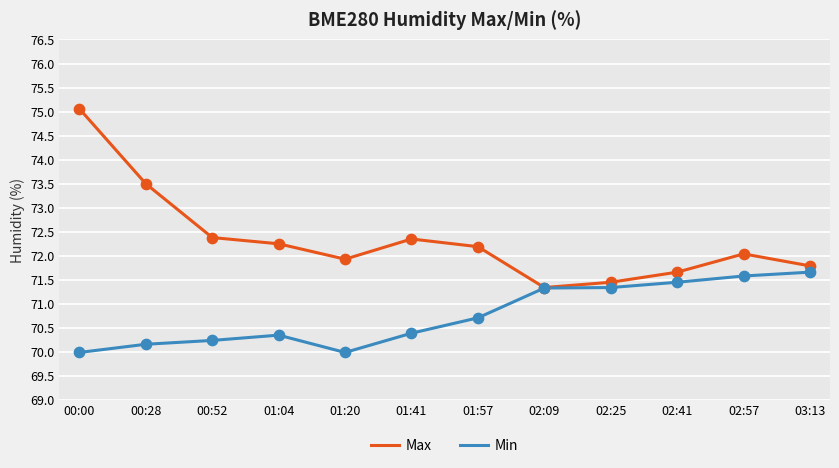

At how many categories does at least one series exceed 72?

7